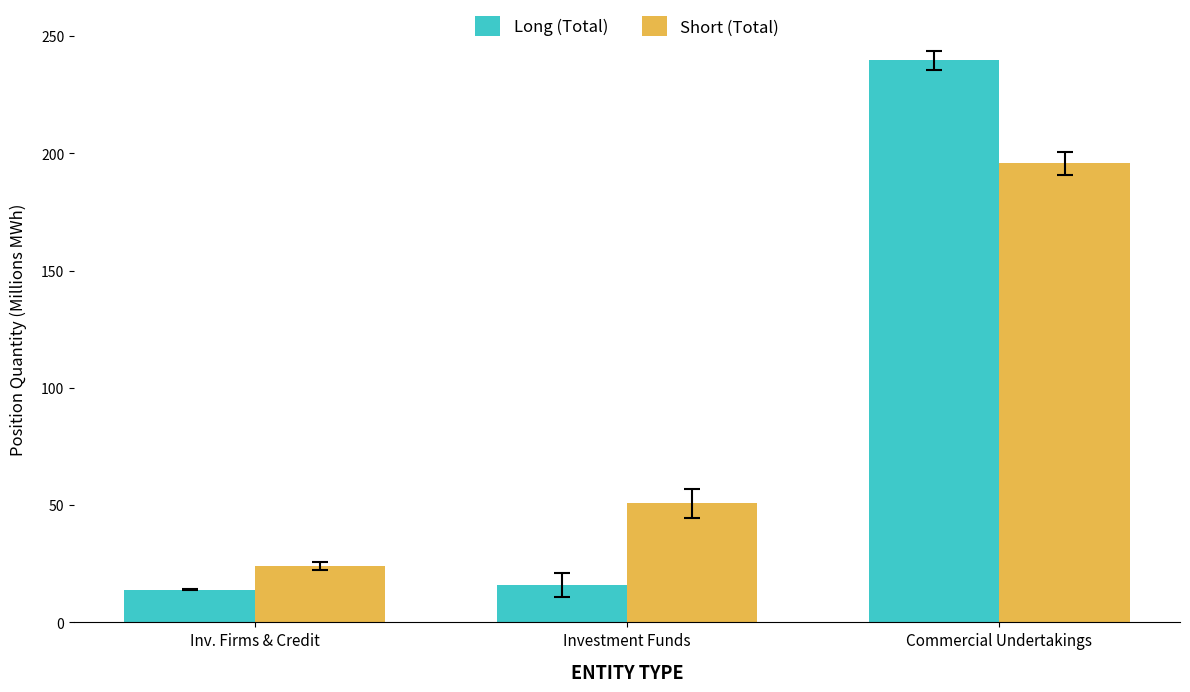

Which category has the highest value in the Short (Total) series?

Commercial Undertakings